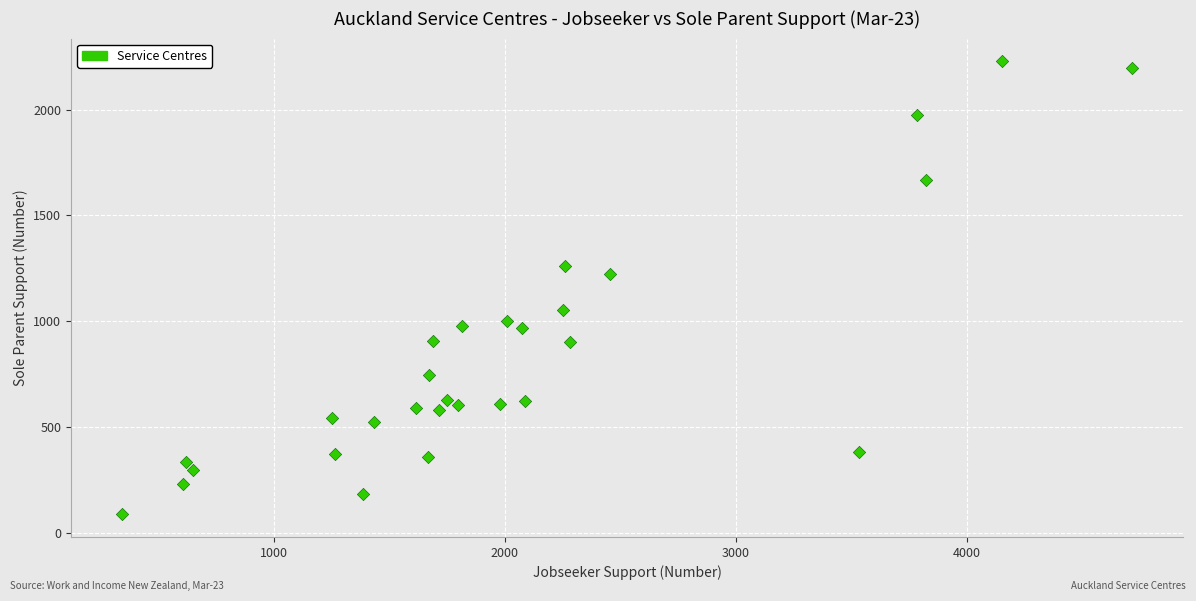

What Y value in the scatter plot is closest to 1158?

1221